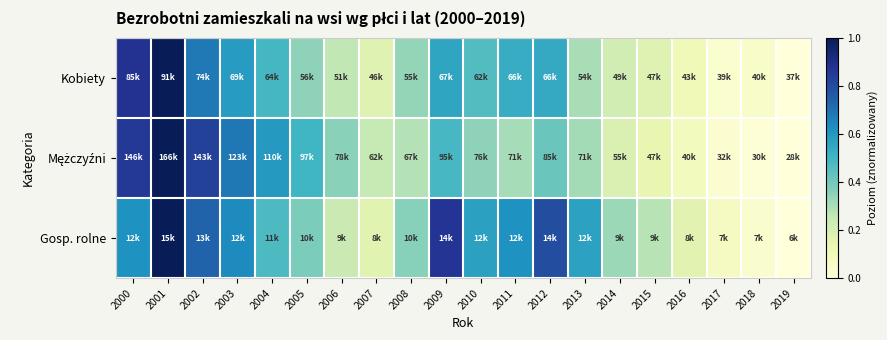

At 2007, list the series in order from smallest to largest.

Gosp. rolne, Kobiety, Mężczyźni